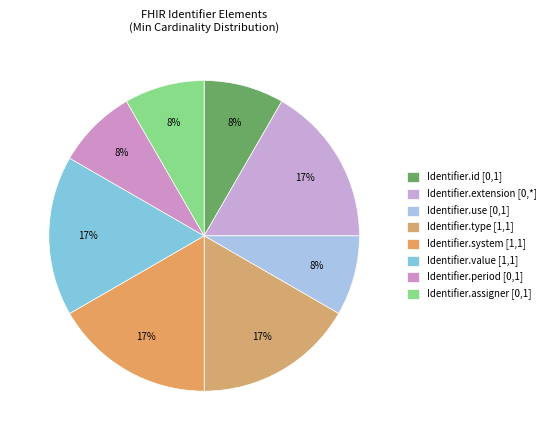

What is the smallest slice in the pie chart?

Identifier.id